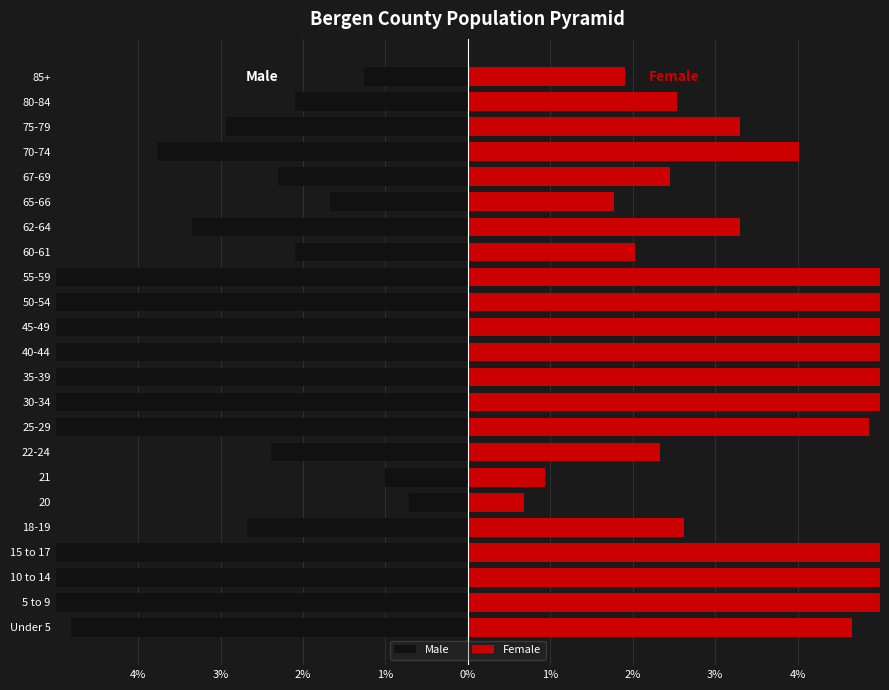

Is it true that Male equals -4.8 at Under 5?

True